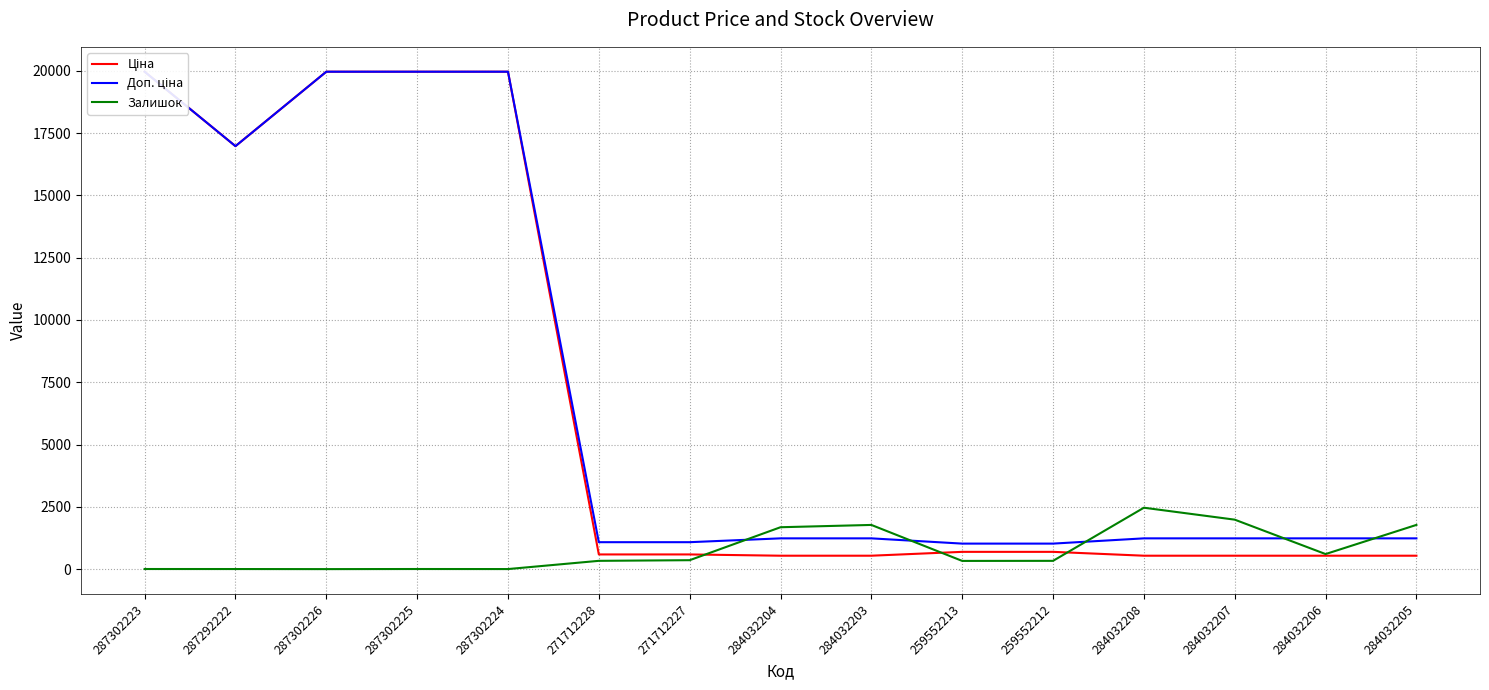

How many intersections are there between Доп. ціна and Залишок?

5